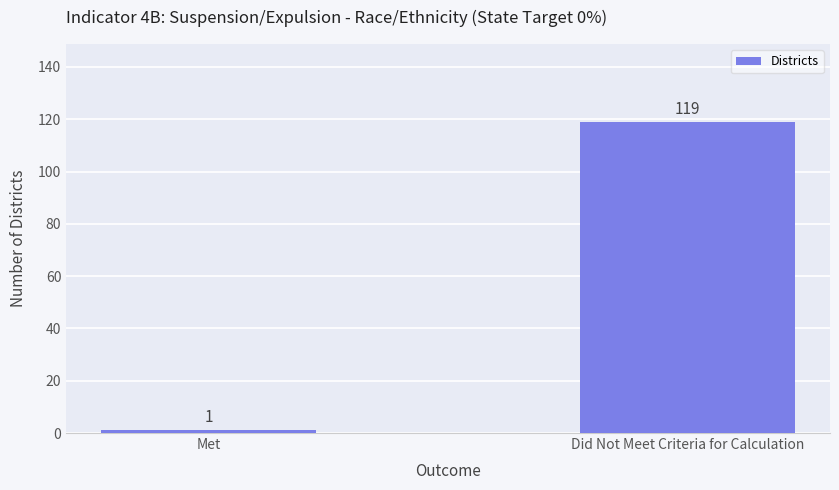

What is the average value?

60